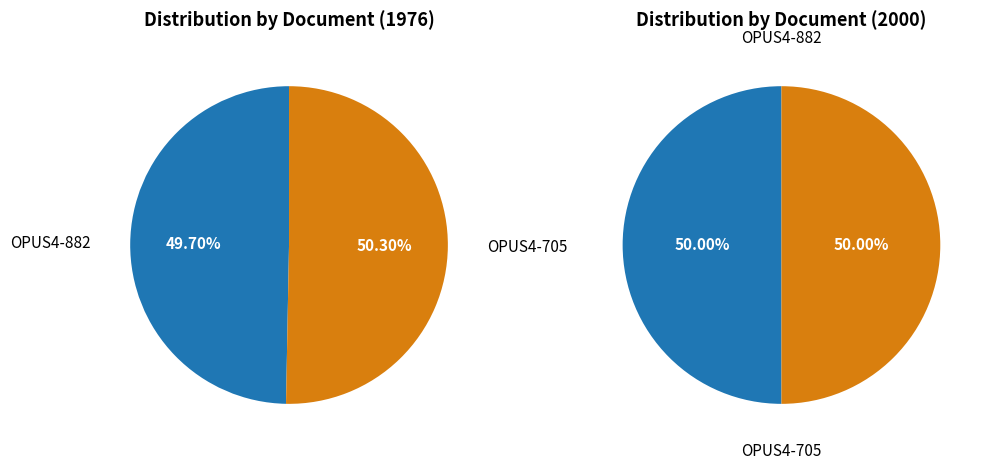

Count the number of slices in the pie.

2